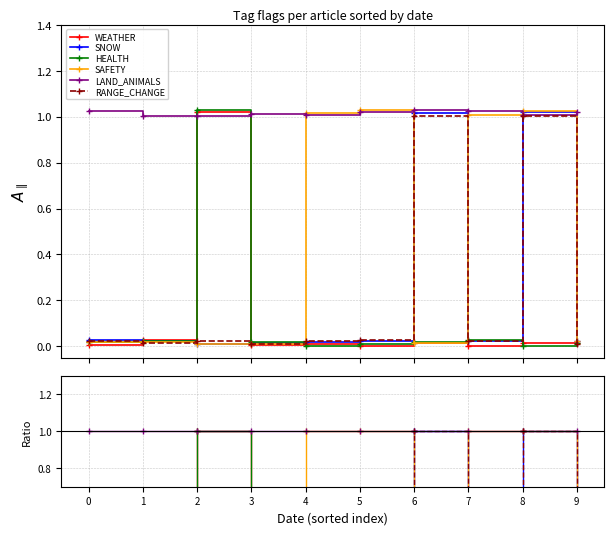

How many intersections are there between SNOW and SAFETY?

2